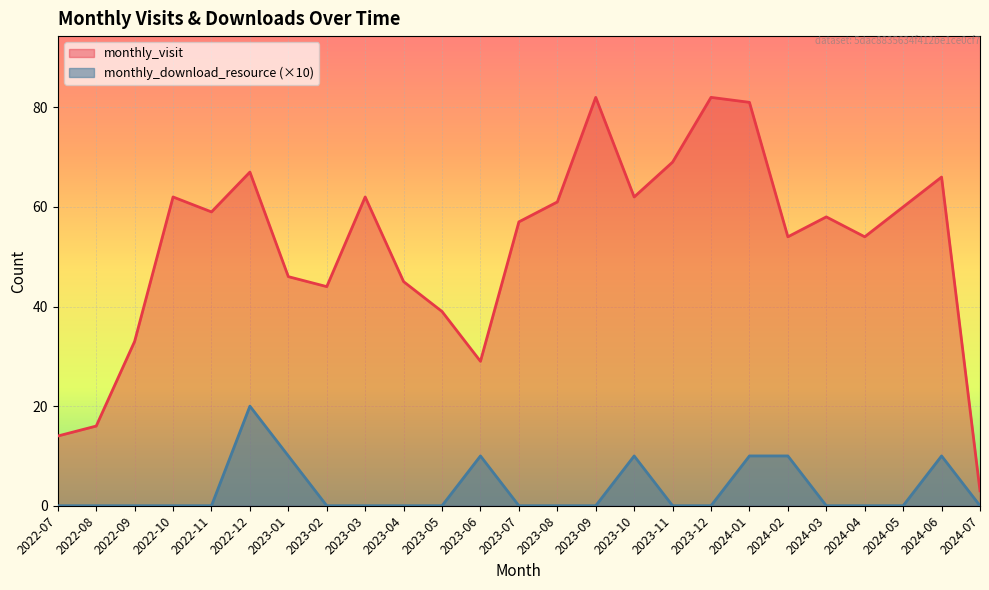

Between 2022-07 and 2023-04, which series saw the biggest shift?

monthly_visit